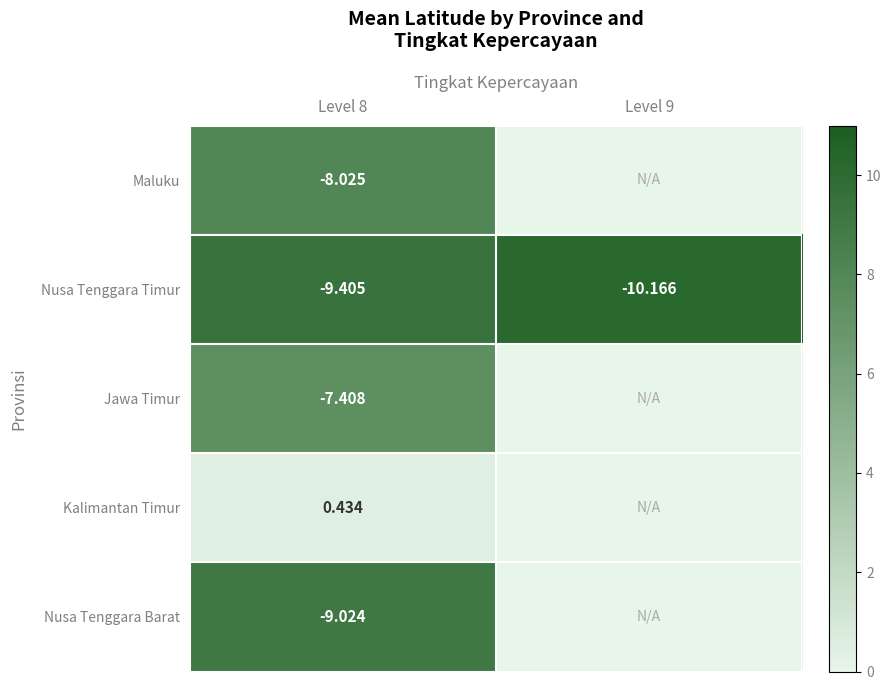

At Level 8, list the series in order from smallest to largest.

Nusa Tenggara Timur, Nusa Tenggara Barat, Maluku, Jawa Timur, Kalimantan Timur